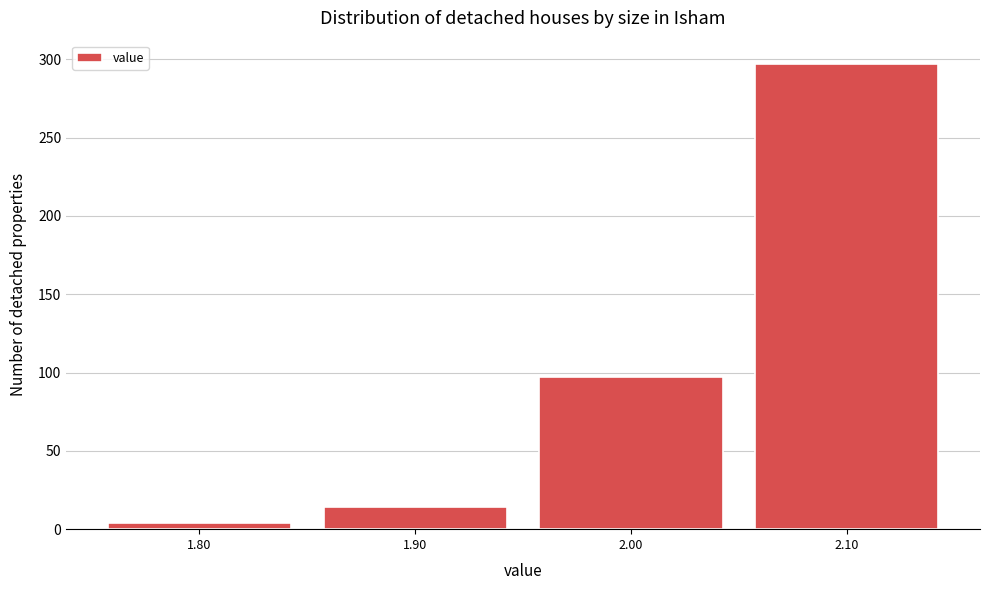

What is the height of the bar covering 2.05 to 2.15 on the x-axis? The values are not printed on the chart, so give them approximately, as read against the axis.

295